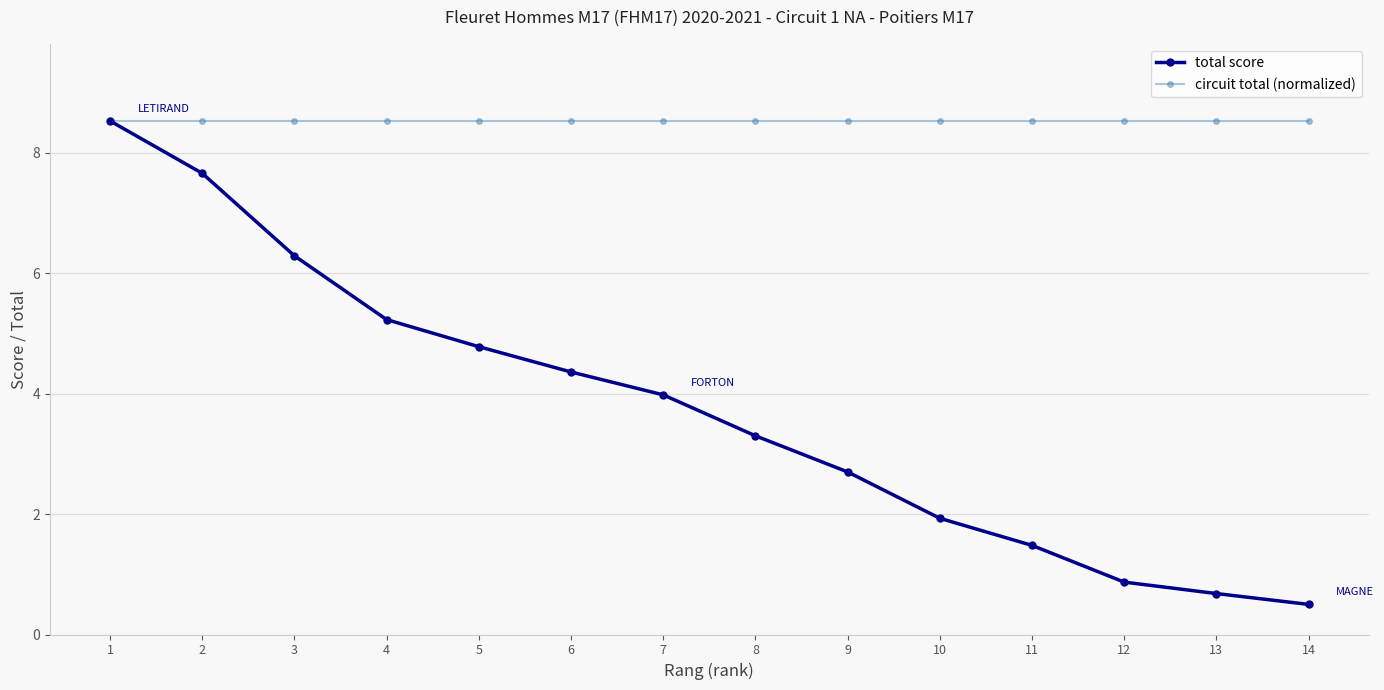

Is it true that total score equals 0.7 at 13?

True